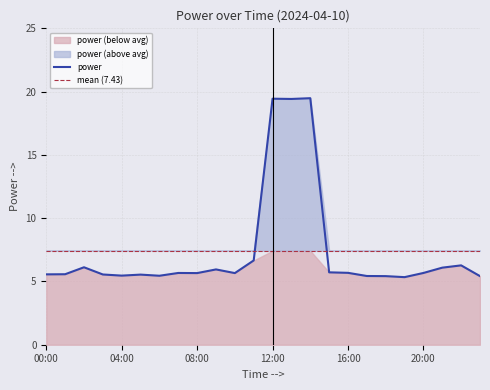

How many lines are shown in the chart?

1